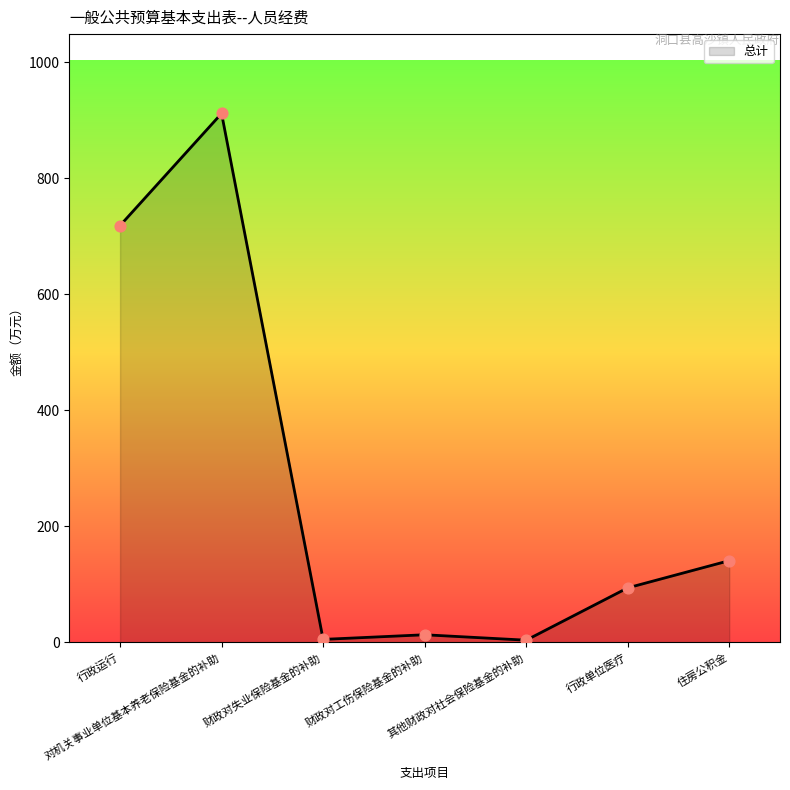

Between 行政运行 and 其他财政对社会保险基金的补助, which is larger?

行政运行